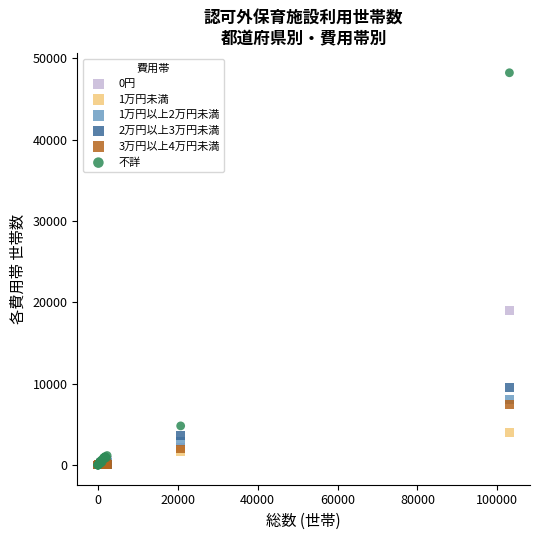

In the 不詳 series, what Y value is closest to 24102?

4818